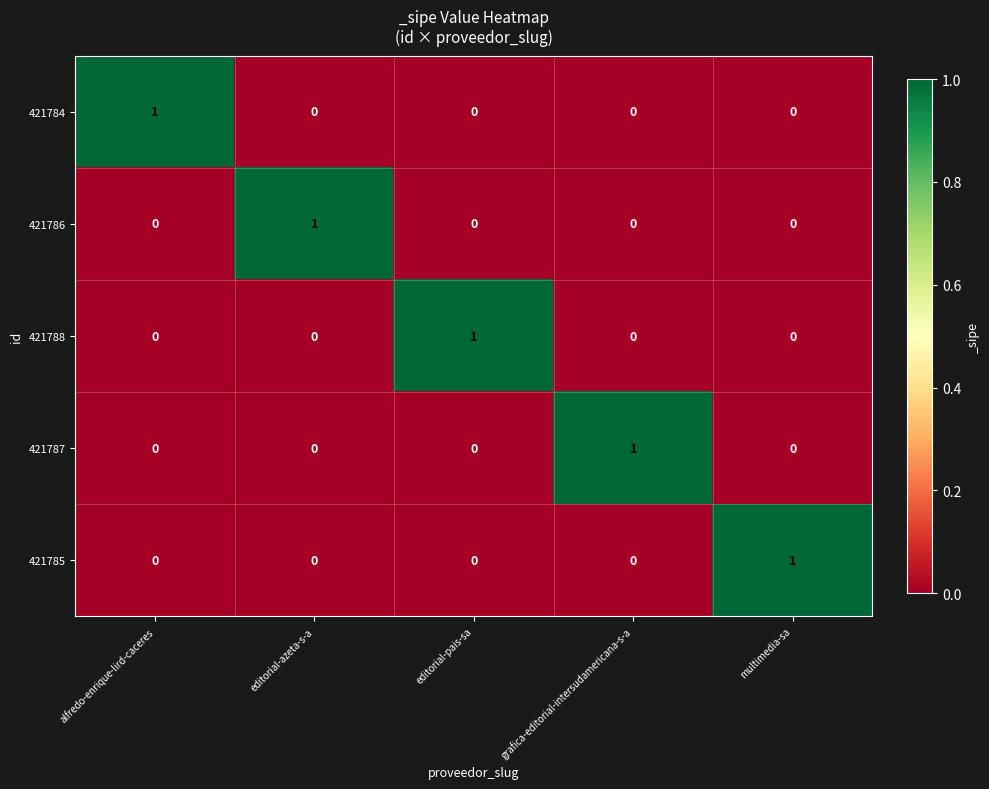

What is the total value across all series at editorial-pais-sa?

1